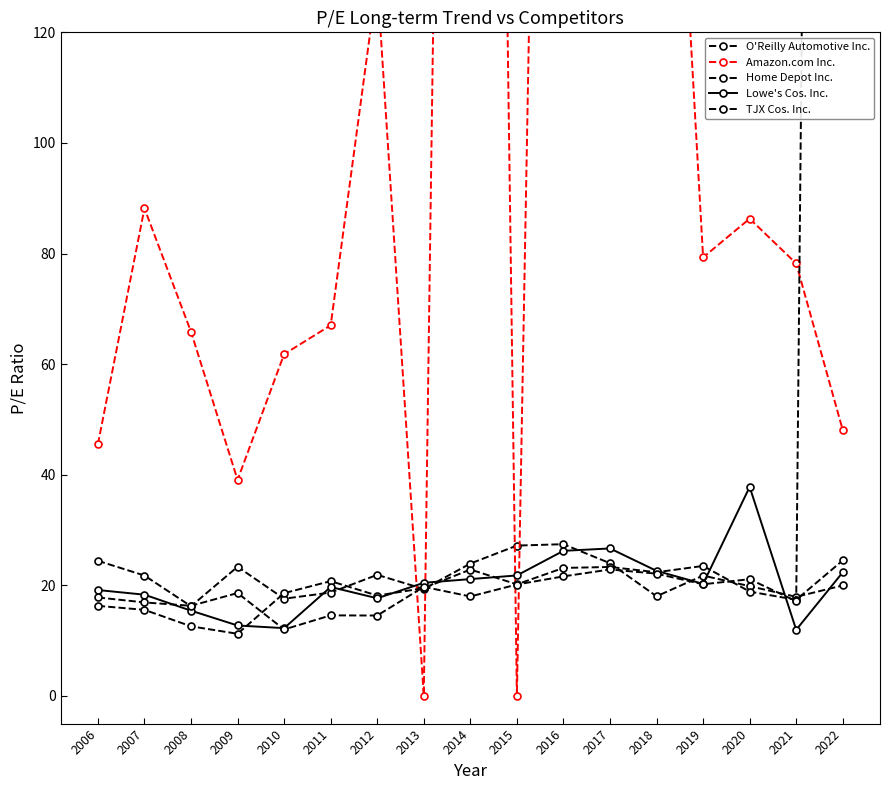

Where is the first local minimum for TJX Cos. Inc.?

2008